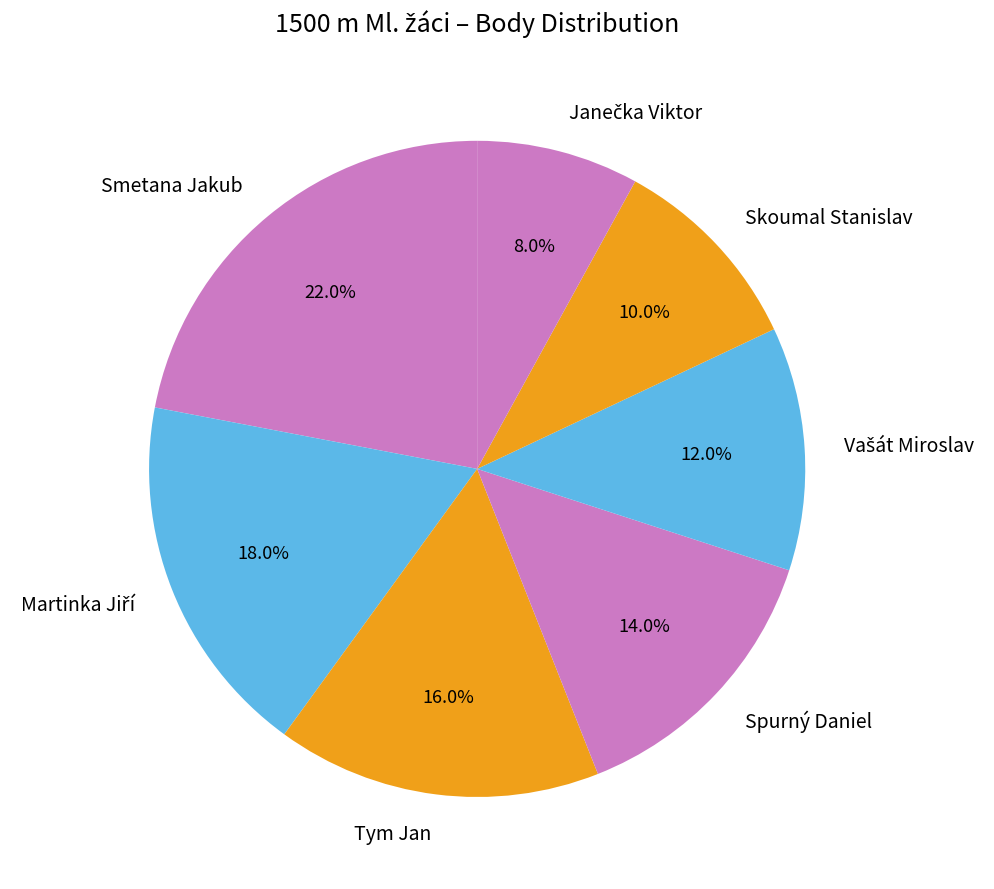

Is there any slice that represents more than half of the pie?

No